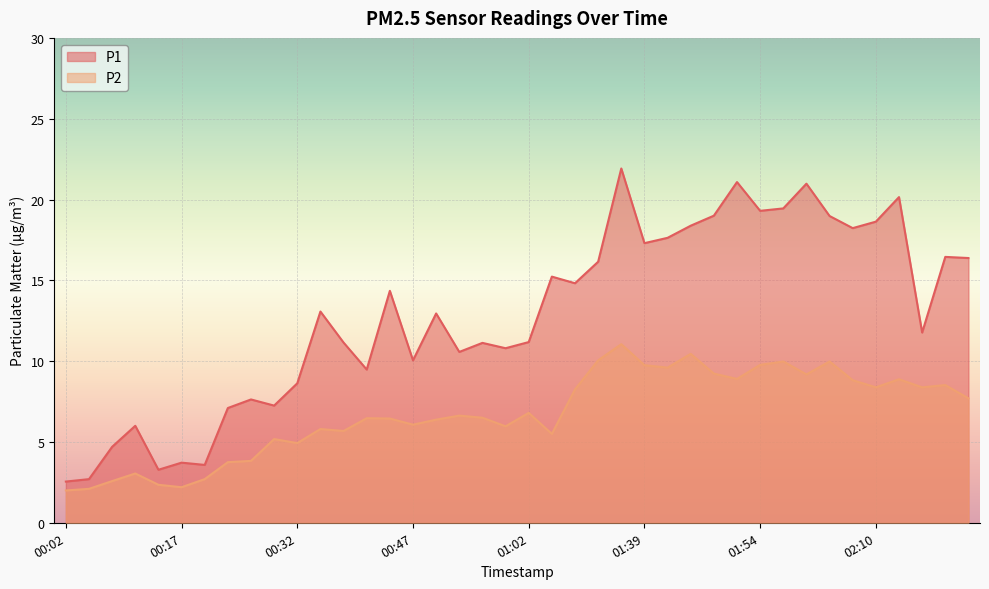

Reading left to right, extract all data points from this chart.

P1: 00:02=2.5	00:05=2.7	00:08=4.7	00:11=6.0	00:14=3.3	00:17=3.7	00:20=3.6	00:23=7.1	00:26=7.6	00:29=7.2	00:32=8.6	00:35=13.1	00:38=11.2	00:41=9.5	00:44=14.3	00:47=10.1	00:50=12.9	00:53=10.6	00:56=11.1	00:59=10.8	01:02=11.2	01:19=15.2	01:26=14.8	01:33=16.1	01:36=21.9	01:39=17.3	01:42=17.6	01:45=18.4	01:48=19.0	01:51=21.1	01:54=19.3	01:57=19.4	02:00=21.0	02:03=19.0	02:07=18.2	02:10=18.6	02:13=20.1	02:16=11.8	02:19=16.4	02:22=16.4
P2: 00:02=2.0	00:05=2.1	00:08=2.6	00:11=3.0	00:14=2.4	00:17=2.2	00:20=2.7	00:23=3.8	00:26=3.8	00:29=5.2	00:32=4.9	00:35=5.8	00:38=5.7	00:41=6.5	00:44=6.5	00:47=6.1	00:50=6.4	00:53=6.6	00:56=6.5	00:59=6.0	01:02=6.8	01:19=5.5	01:26=8.2	01:33=10.1	01:36=11.1	01:39=9.8	01:42=9.6	01:45=10.4	01:48=9.2	01:51=8.9	01:54=9.8	01:57=10.0	02:00=9.2	02:03=10.0	02:07=8.8	02:10=8.4	02:13=8.9	02:16=8.4	02:19=8.5	02:22=7.7